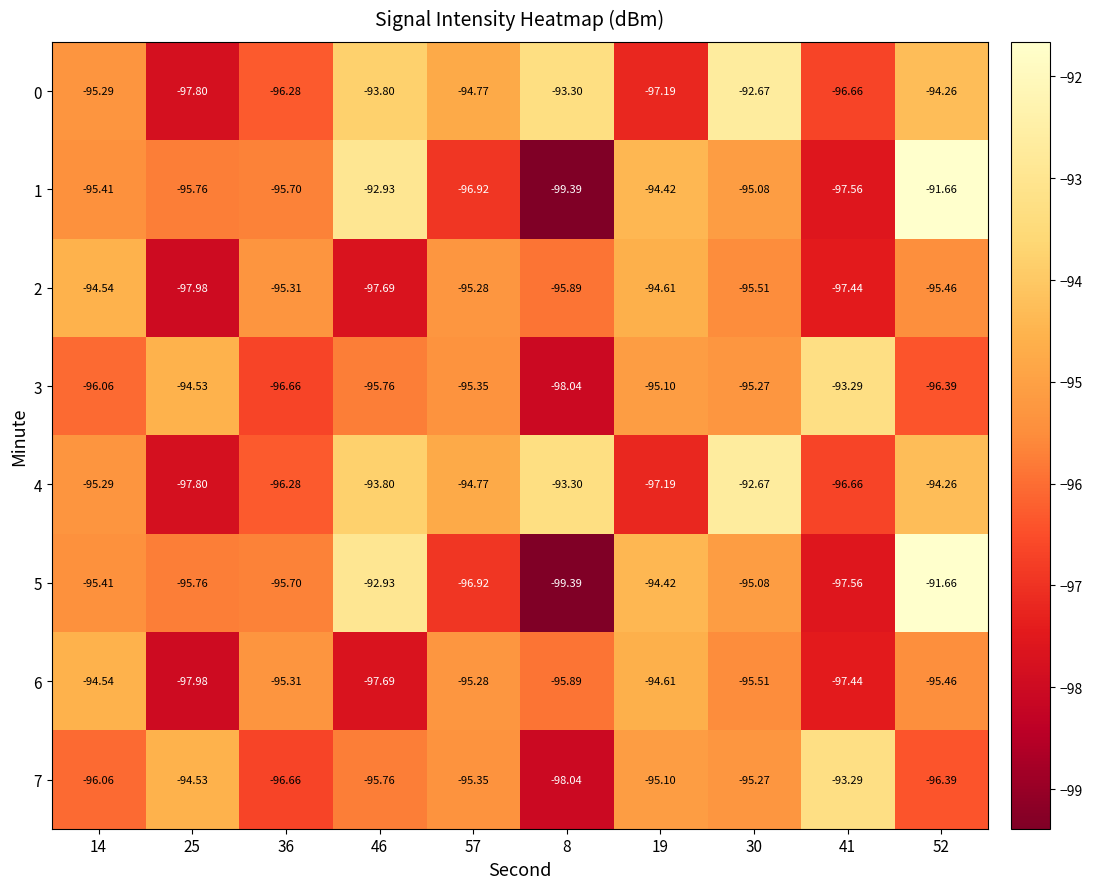

Is the value of 0 at 46 greater than the value of 6 at 8?

Yes